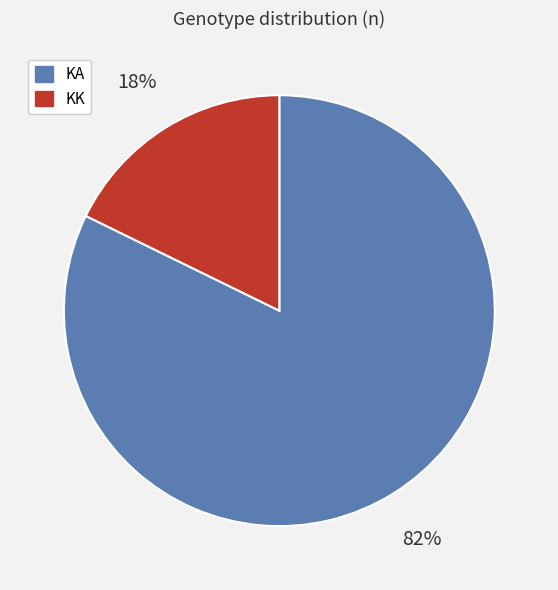

Rank the categories by value from lowest to highest.

KK, KA